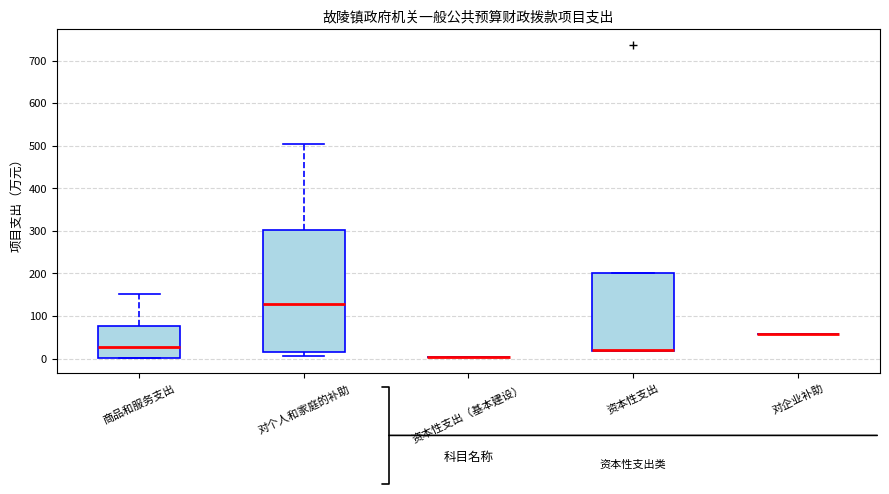

Reading left to right, transcribe this box plot: for each box, give where its median line is, the range the box spans, and where its two whiskers end, as read against the y-axis. The values are not printed on the chart, so give them approximately, as read against the axis.

商品和服务支出: median 30, box 0 to 80, whiskers 0 to 150
对个人和家庭的补助: median 130, box 20 to 300, whiskers 10 to 500
资本性支出（基本建设）: box collapsed to a line at 0, whiskers 0 to 0
资本性支出: median 20 (drawn on the box's lower edge), box 20 to 200, whiskers 20 to 200
对企业补助: box collapsed to a line at 60, whiskers 60 to 60